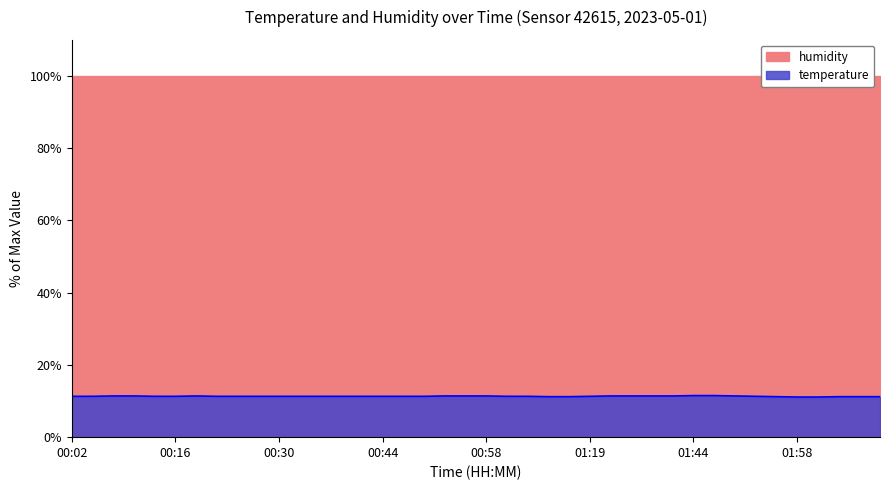

How many points are higher than both their immediate neighbors (excluding endpoints)?

1